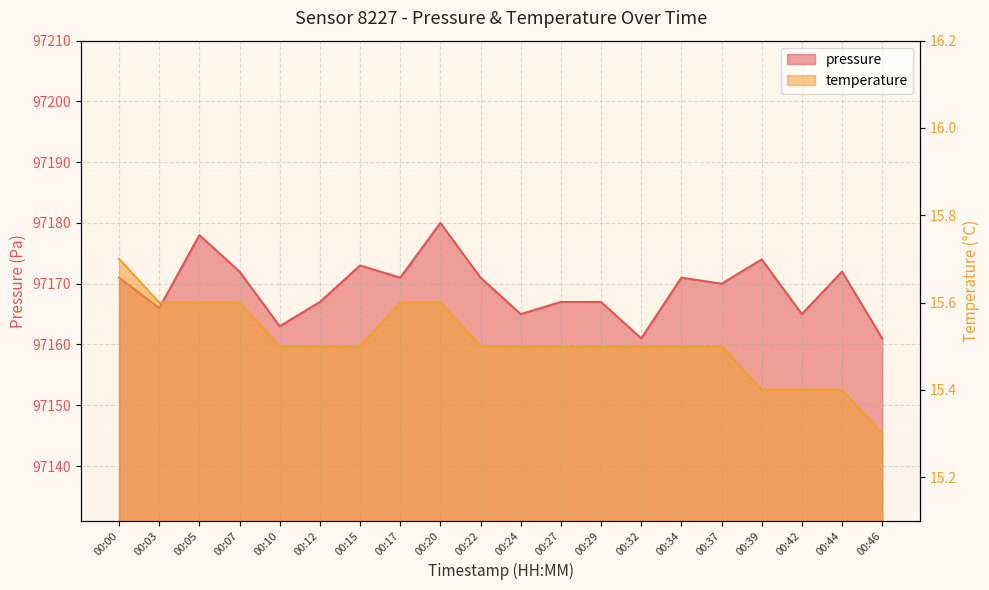

What is the smallest value displayed?

15.3